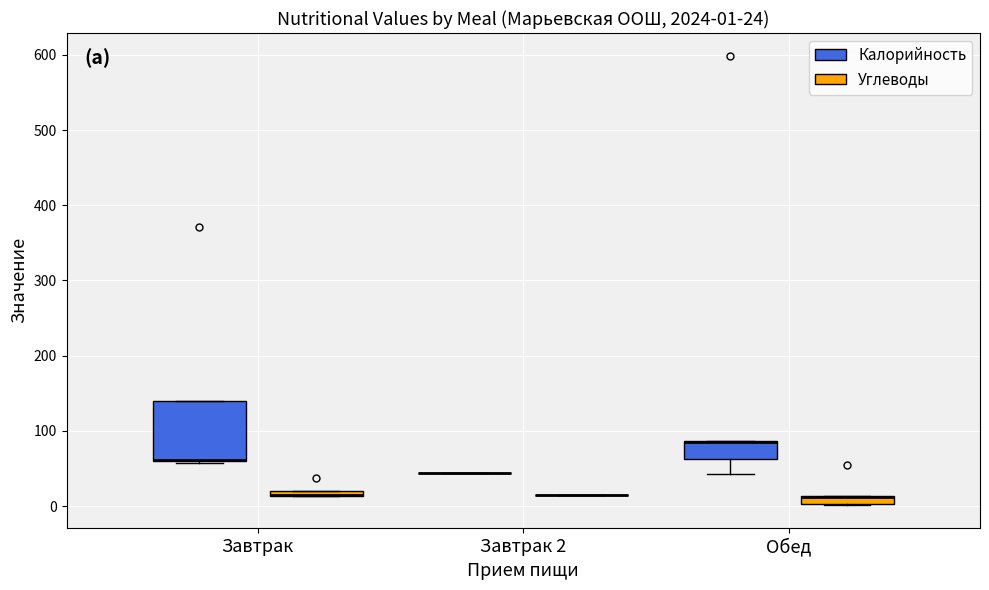

Which box is the tallest, from its lower edge to its upper edge?

Завтрак (Калорийность)